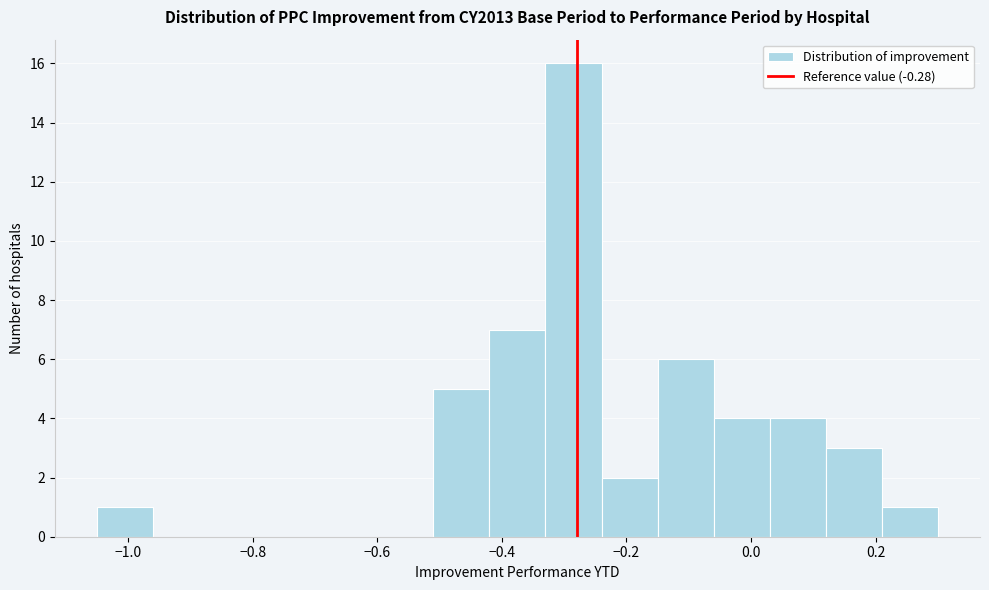

Which range on the x-axis has the tallest bar?

-0.33 to -0.24